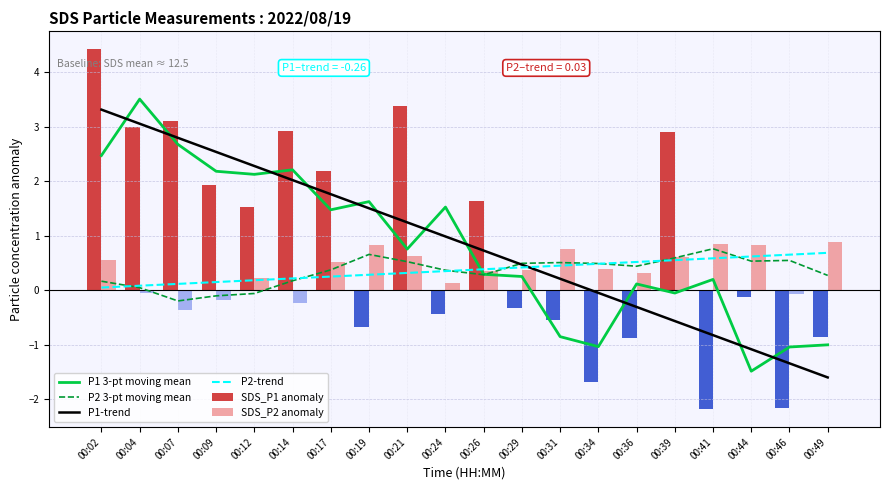

The value of SDS_P1 anomaly at 00:14 is 2.9. True or false?

True